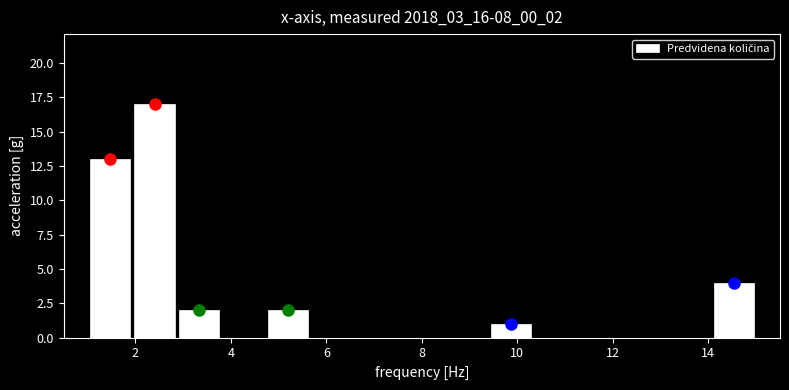

Which range on the x-axis has the tallest bar?

2.0 to 2.8